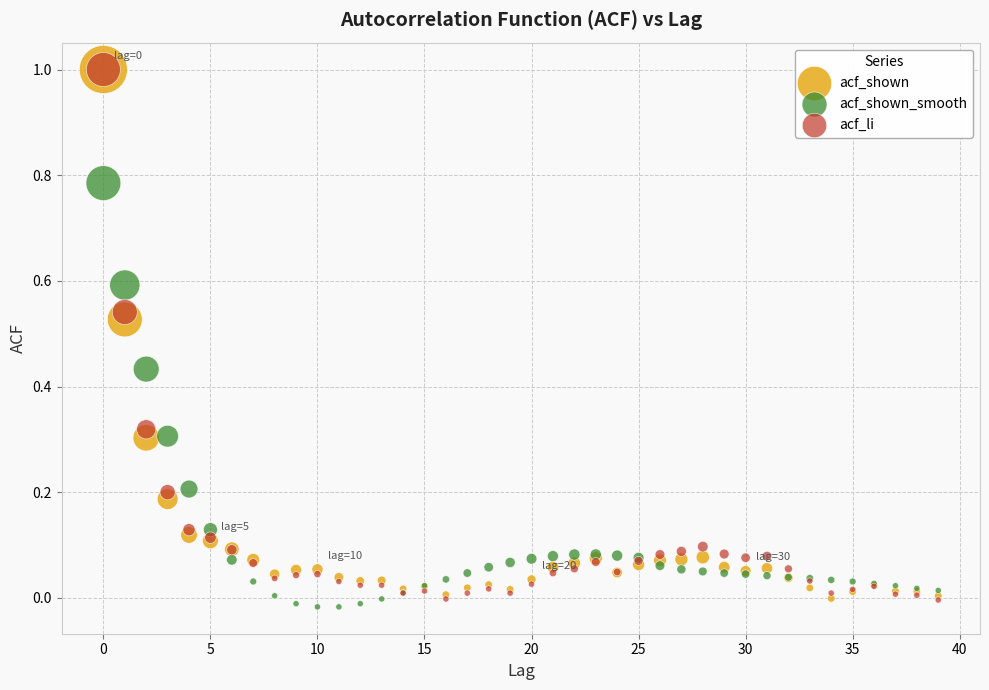

Which series has the largest Y range (max minus min)?

acf_li